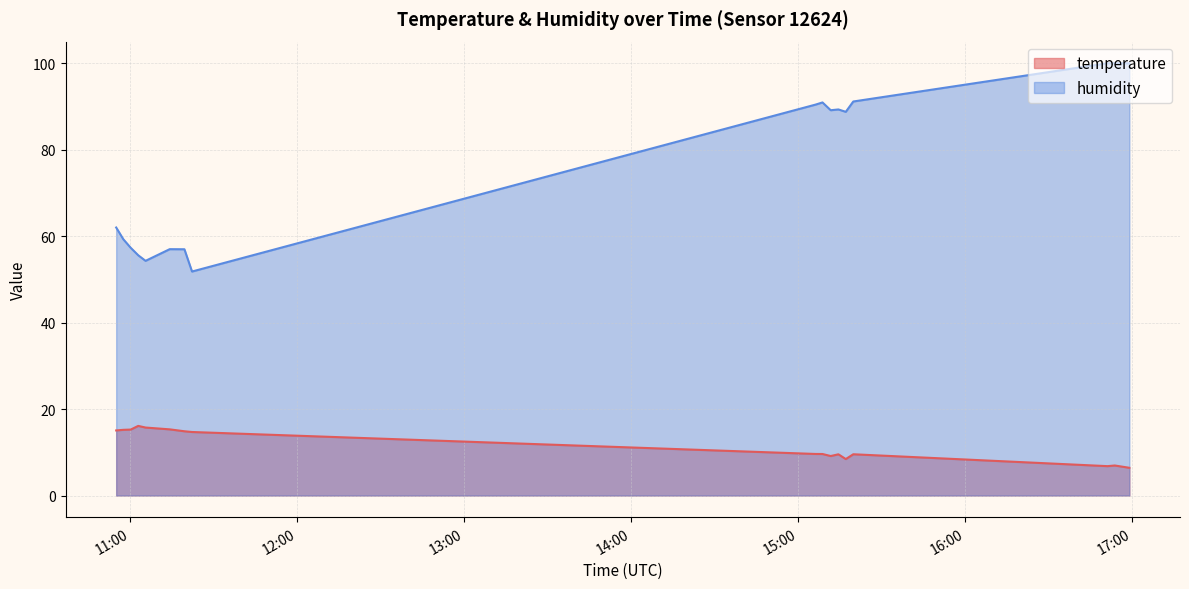

List the series in order of their overall mean, lowest first.

temperature, humidity